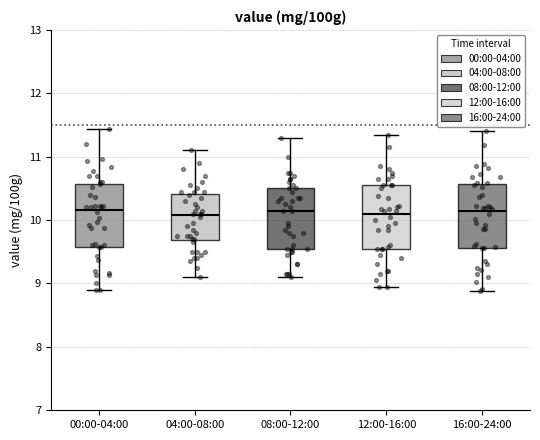

Where is the lower edge of the box for 12:00-16:00 on the y-axis? The values are not printed on the chart, so give them approximately, as read against the axis.

9.6